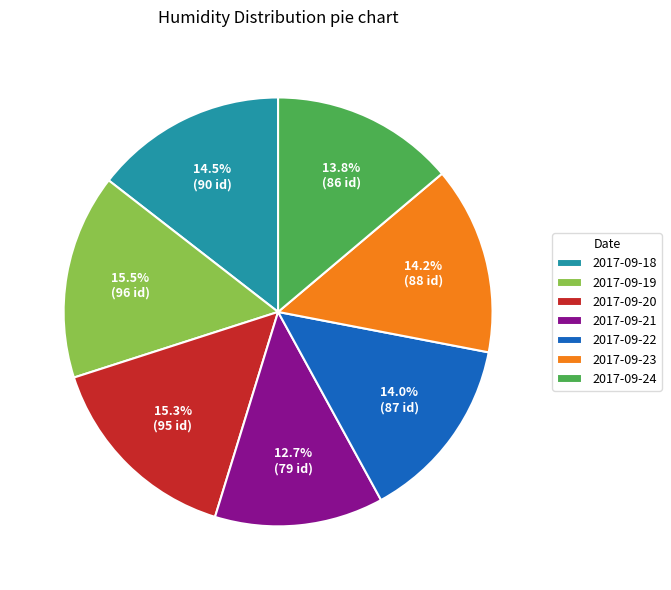

Is it true that 2017-09-24 is 14% of the pie?

True